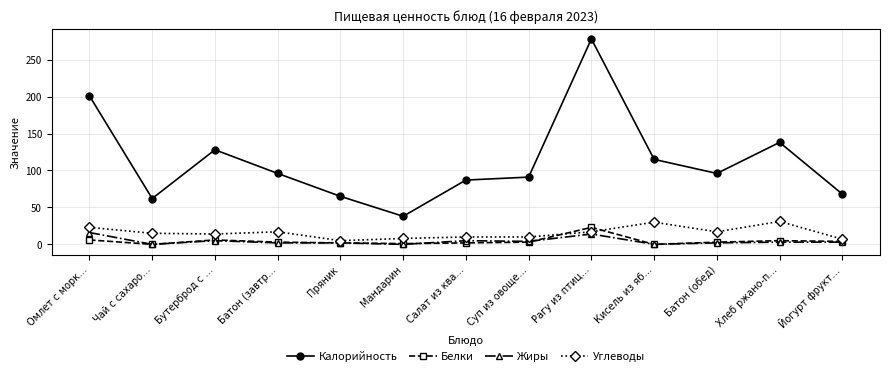

Which series changed the most between Мандарин and Суп из овоще…?

Калорийность